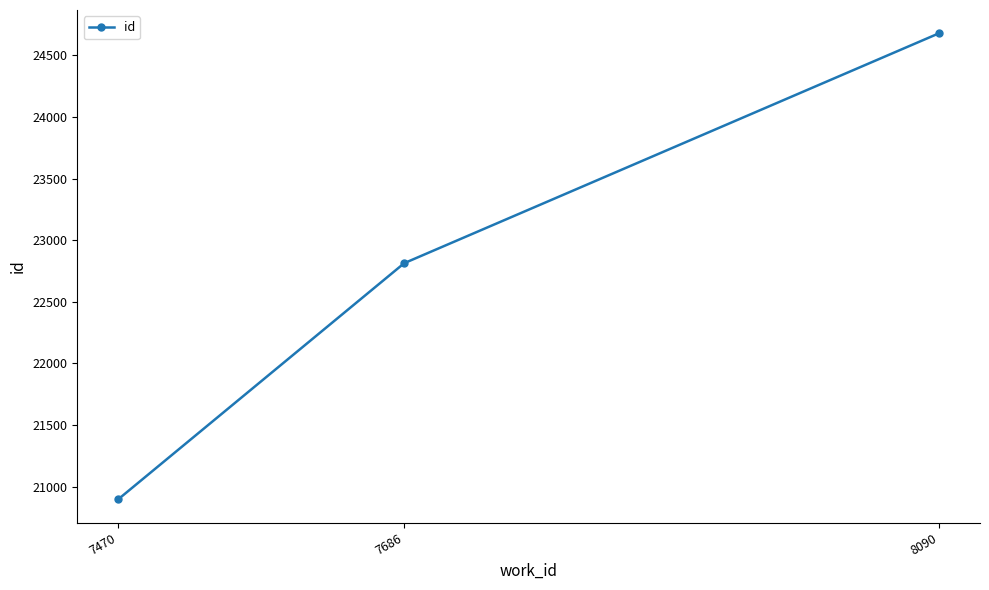

Is it true that the value at 7470 is 20898?

True